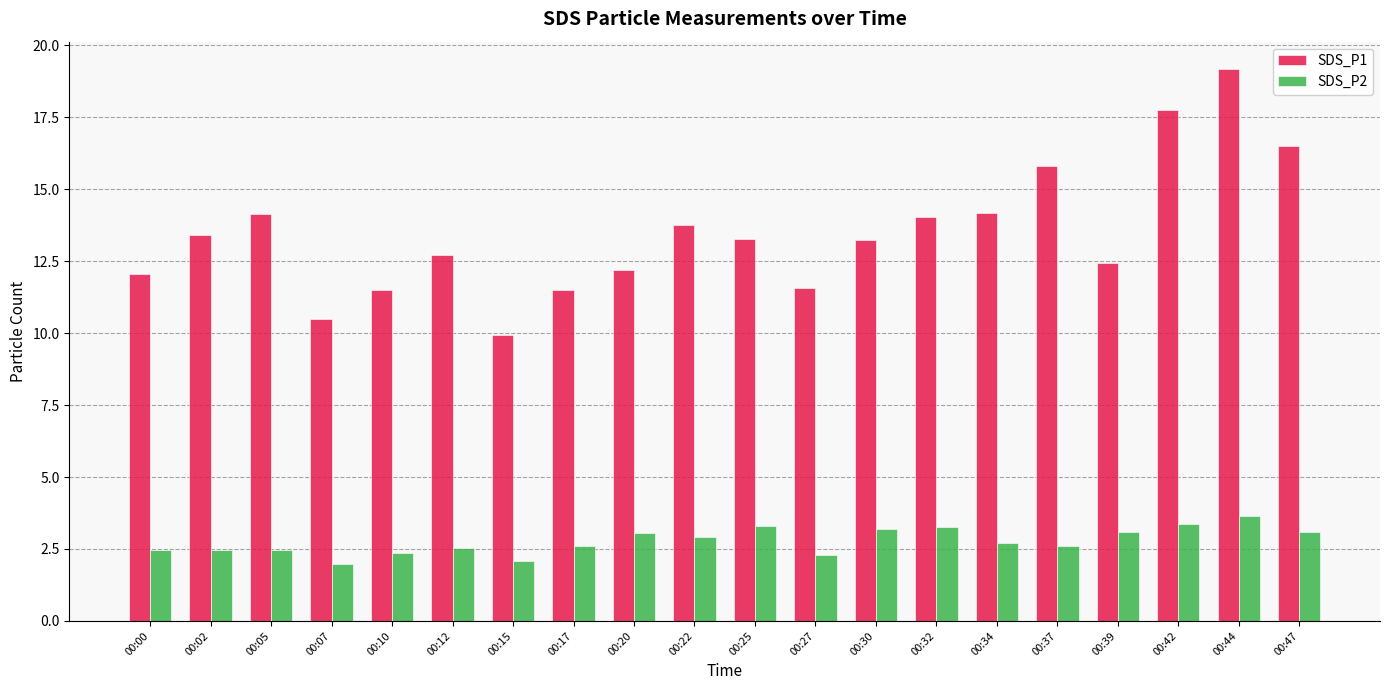

What is the difference between the SDS_P2 values at 00:47 and 00:32?

0.2